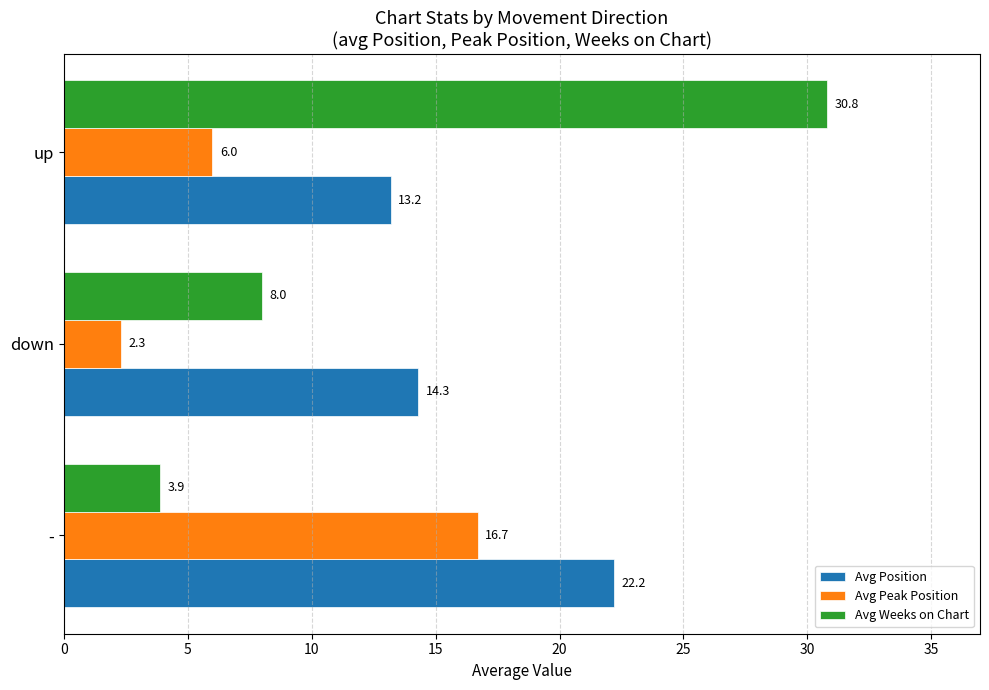

What are all the series names shown in the legend?

Avg Position, Avg Peak Position, Avg Weeks on Chart